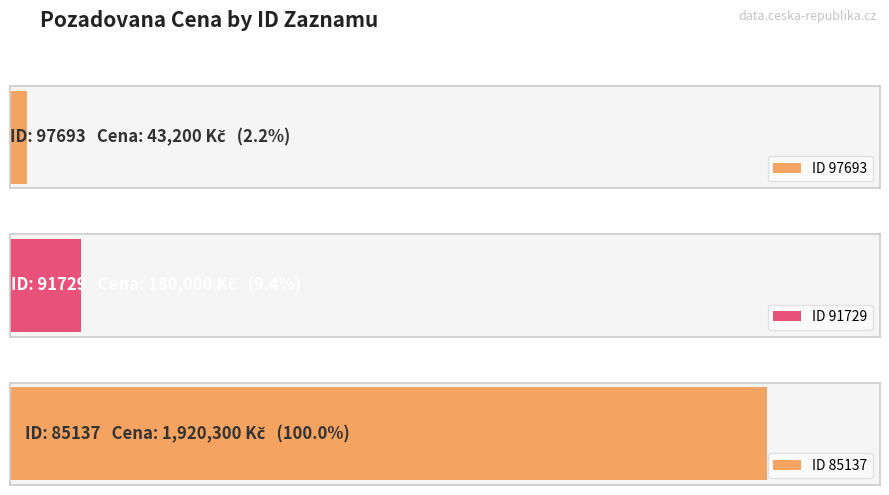

Which label corresponds to the smallest value in the chart?

97693